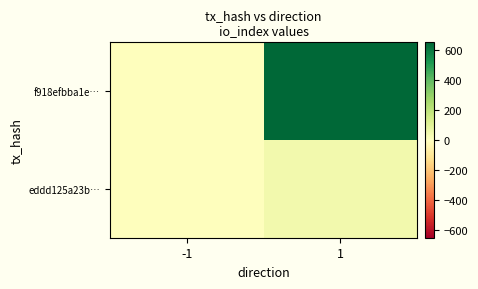

What is the difference between the highest and lowest values at -1?

2